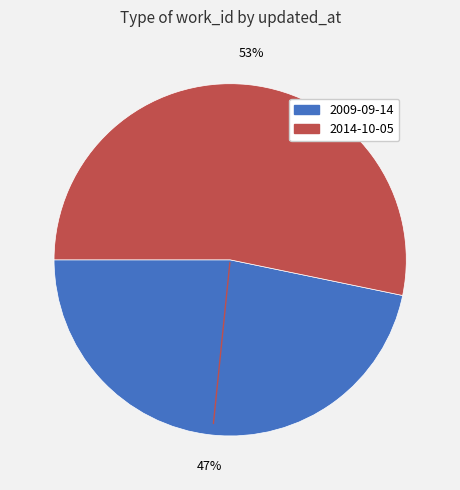

Count the number of slices in the pie.

2